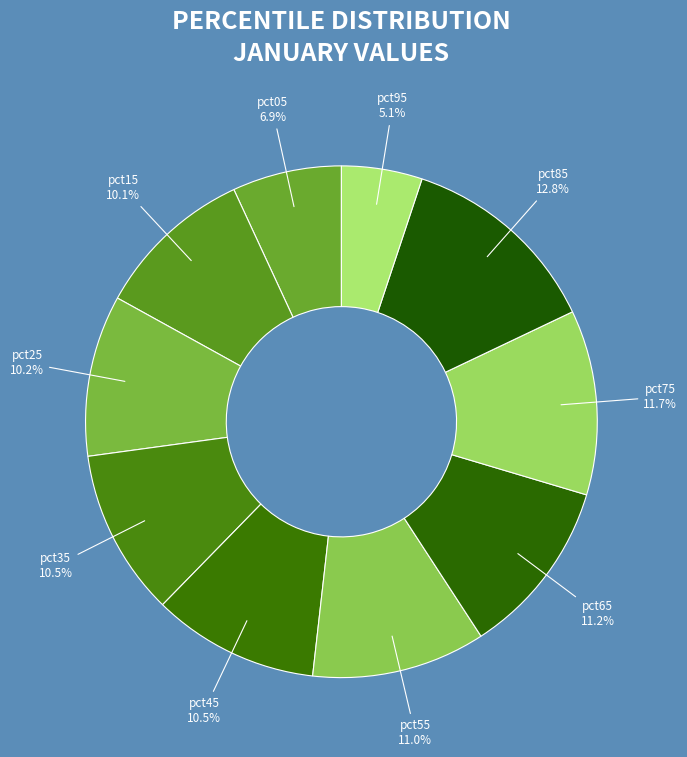

Which has a higher value, pct95 or pct65?

pct65